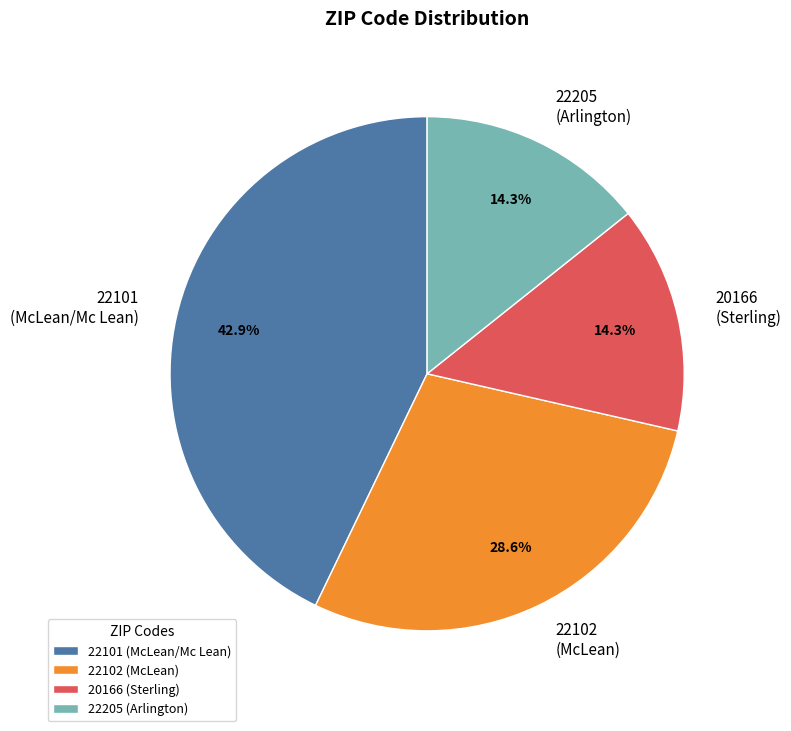

Is the sum of 22101 (McLean/Mc Lean) and 22205 (Arlington) greater than half?

Yes